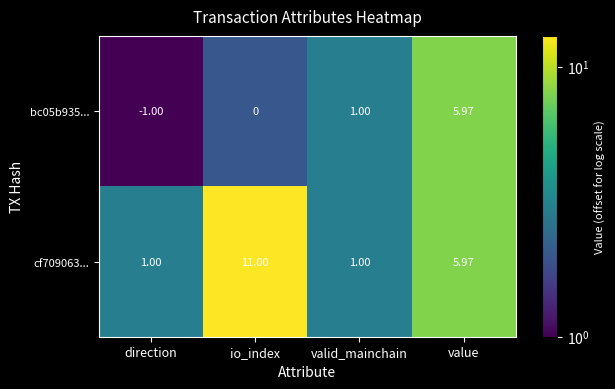

Which category has the highest value across all series?

io_index